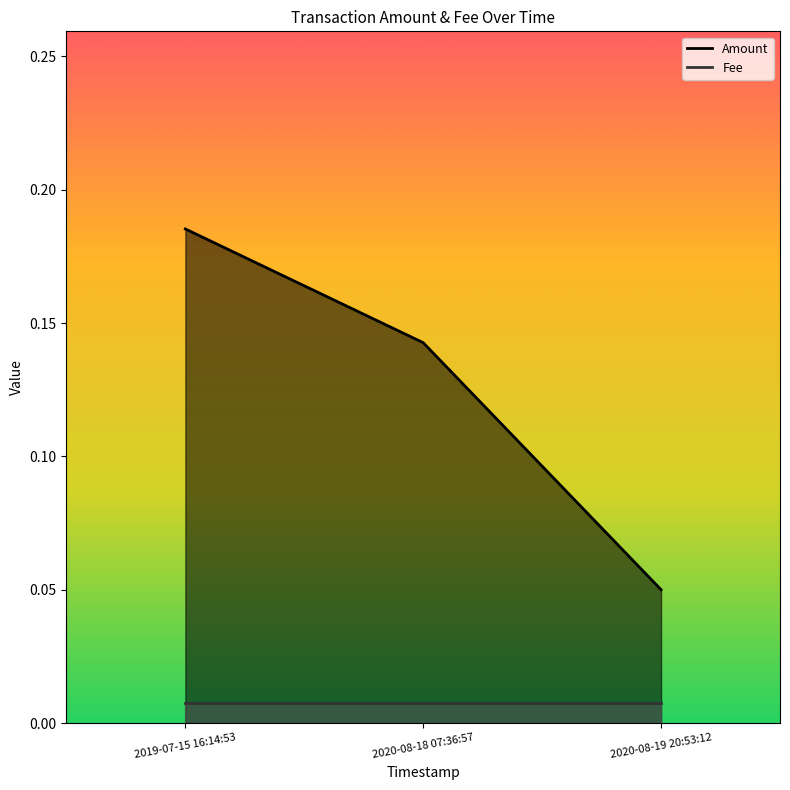

At how many categories does at least one series exceed 0?

3